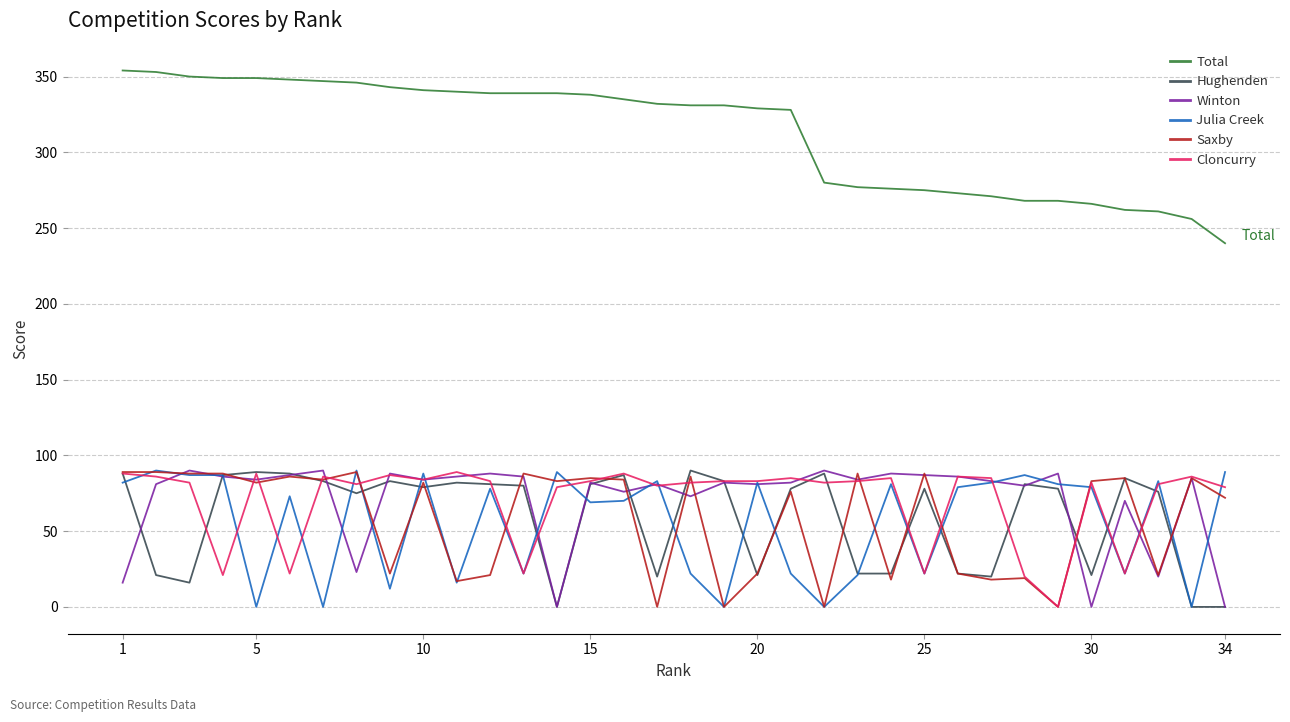

What is the greatest value displayed?

354